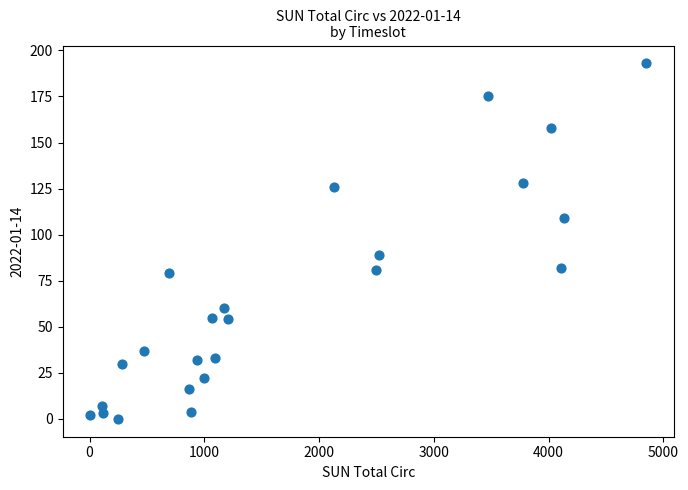

What Y value in the scatter plot is closest to 96?

89